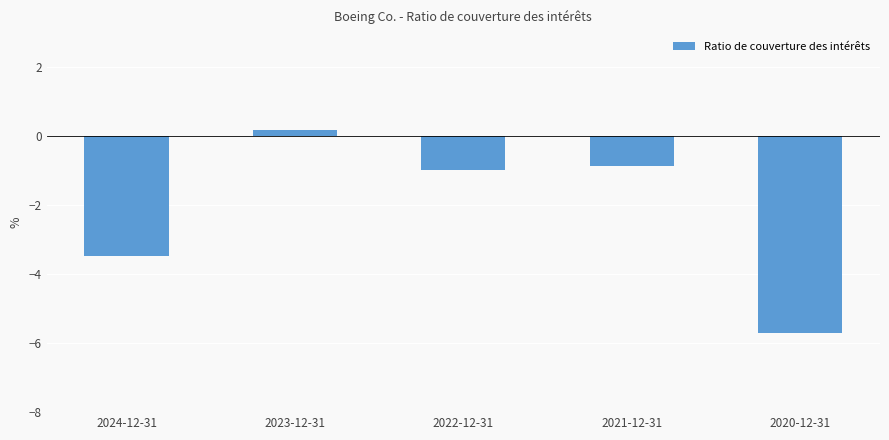

Reading right to left, list all the values displayed in this chart.

-5.7	-0.9	-1.0	0.2	-3.5